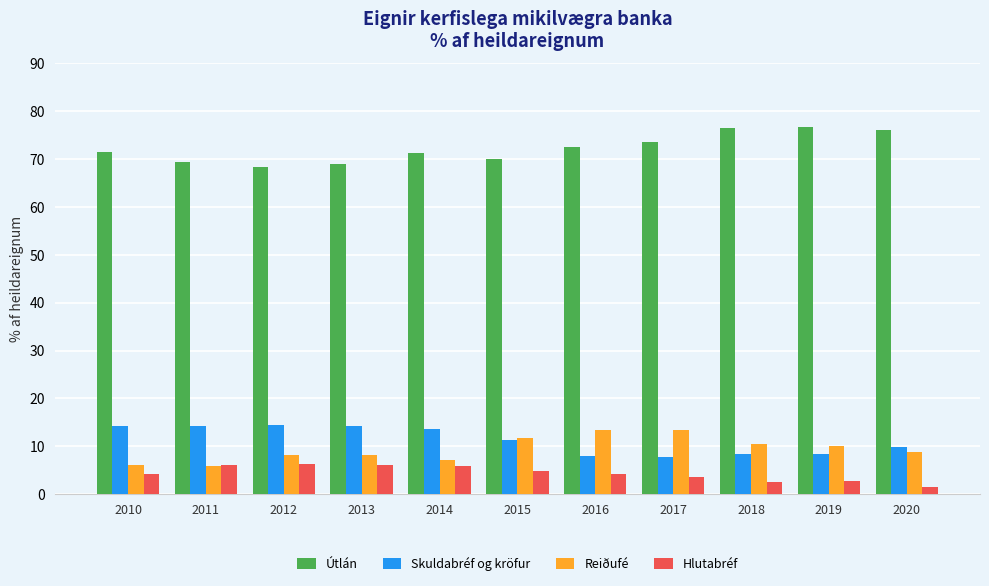

What is the average value of the Reiðufé series?

9.4